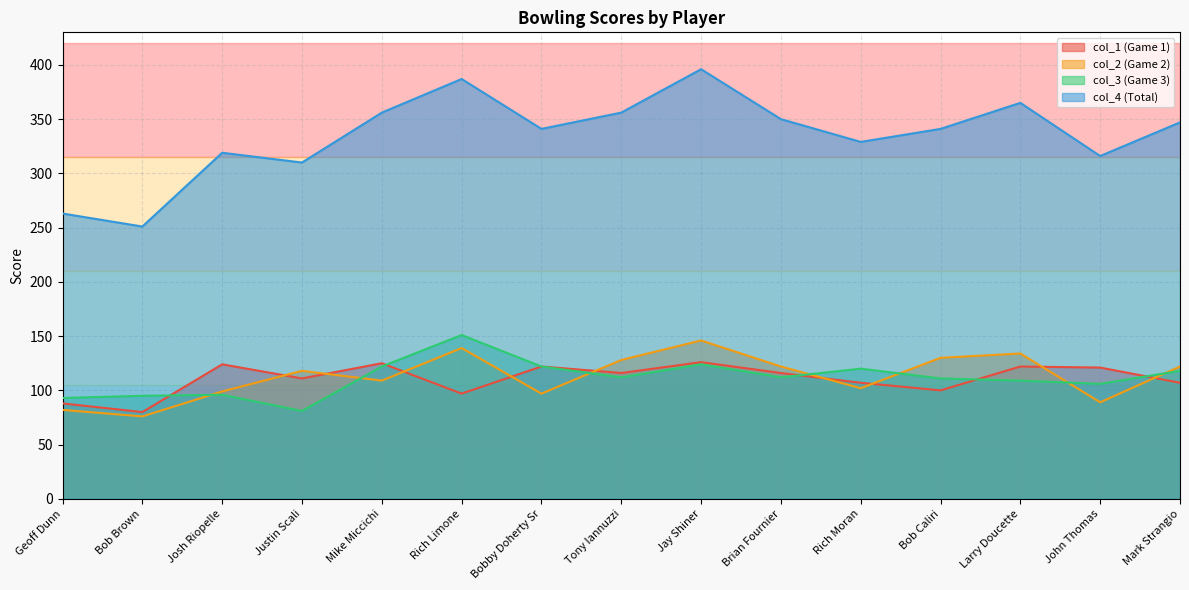

Between which two adjacent categories do col_3 (Game 3) and col_1 (Game 1) first intersect?

Bob Brown and Josh Riopelle